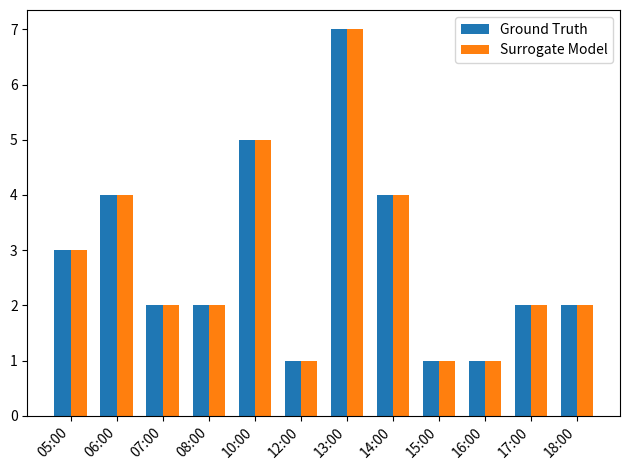

What is the label of the 8th bar from the left?

14:00